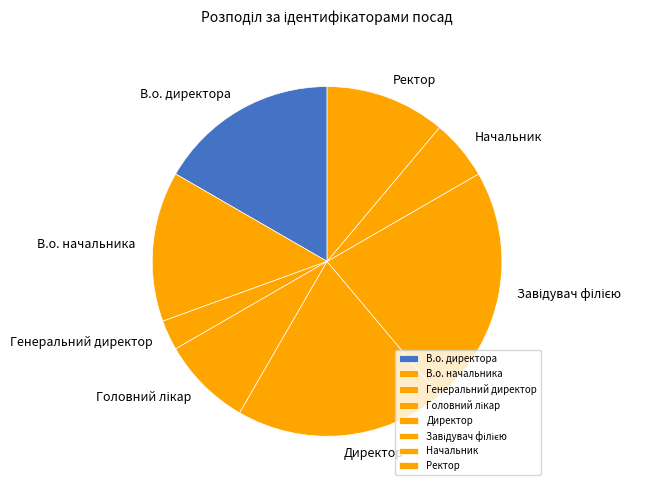

True or false: Генеральний директор accounts for 17% of the total.

False